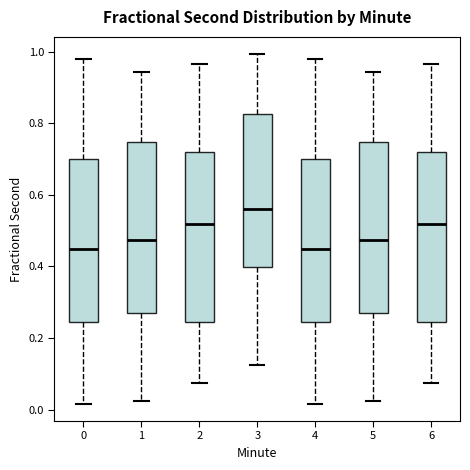

Where is the upper edge of the box at x = 6 on the y-axis? The values are not printed on the chart, so give them approximately, as read against the axis.

0.72